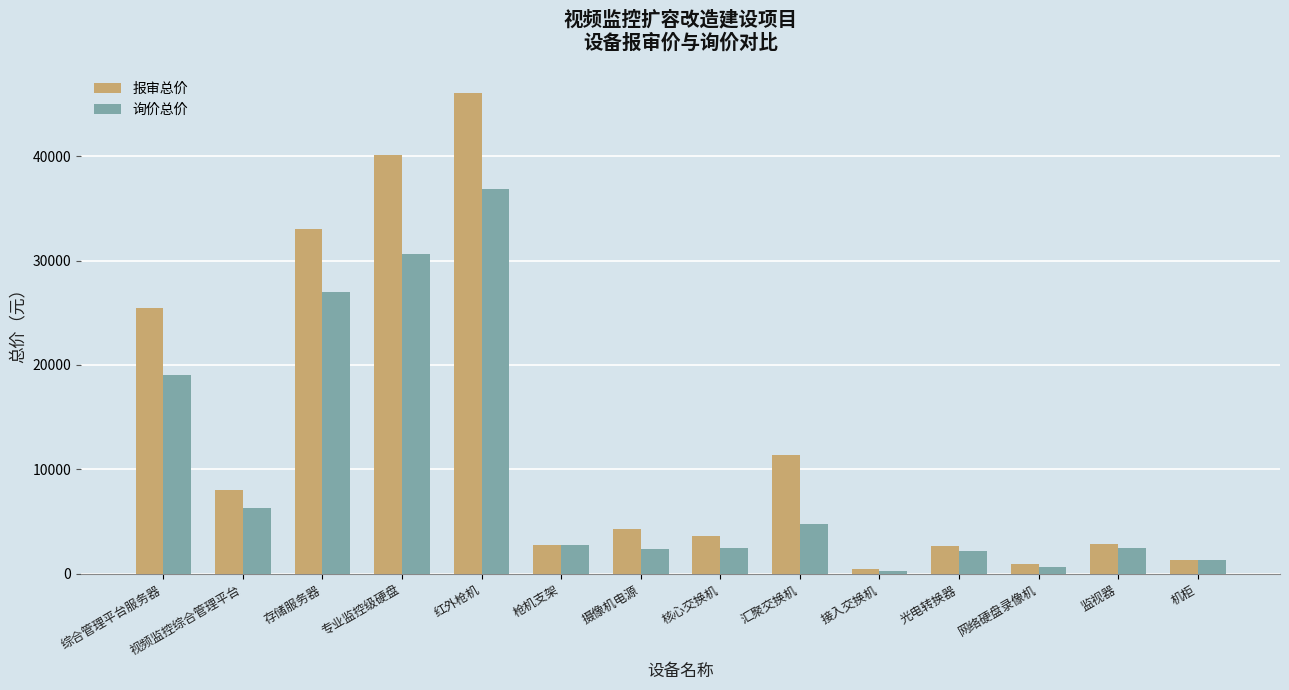

At 红外枪机, list the series in order from largest to smallest.

报审总价, 询价总价